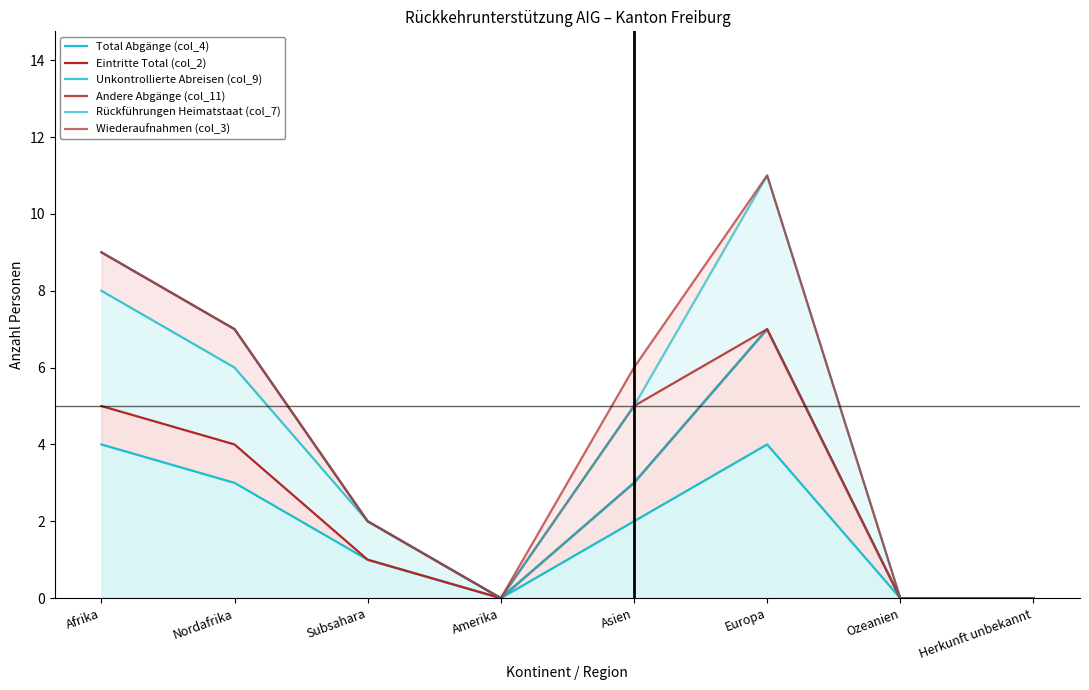

At which category does the chart reach its peak across all series?

Europa